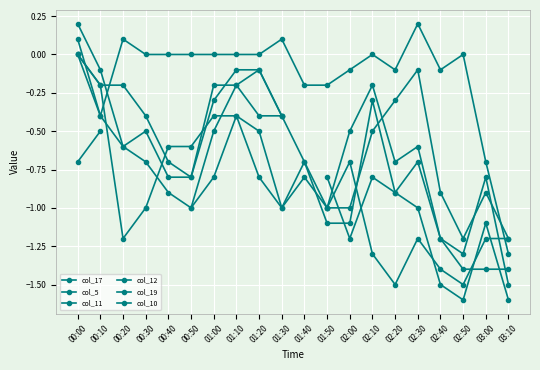

In col_10, how many points are lower than both neighbors (excluding endpoints)?

3